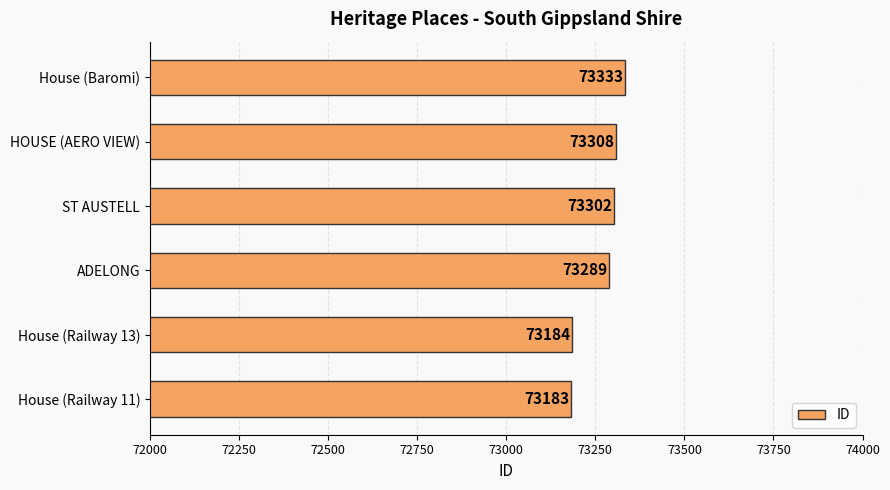

Where is the data nearest to the value 73258?

ADELONG